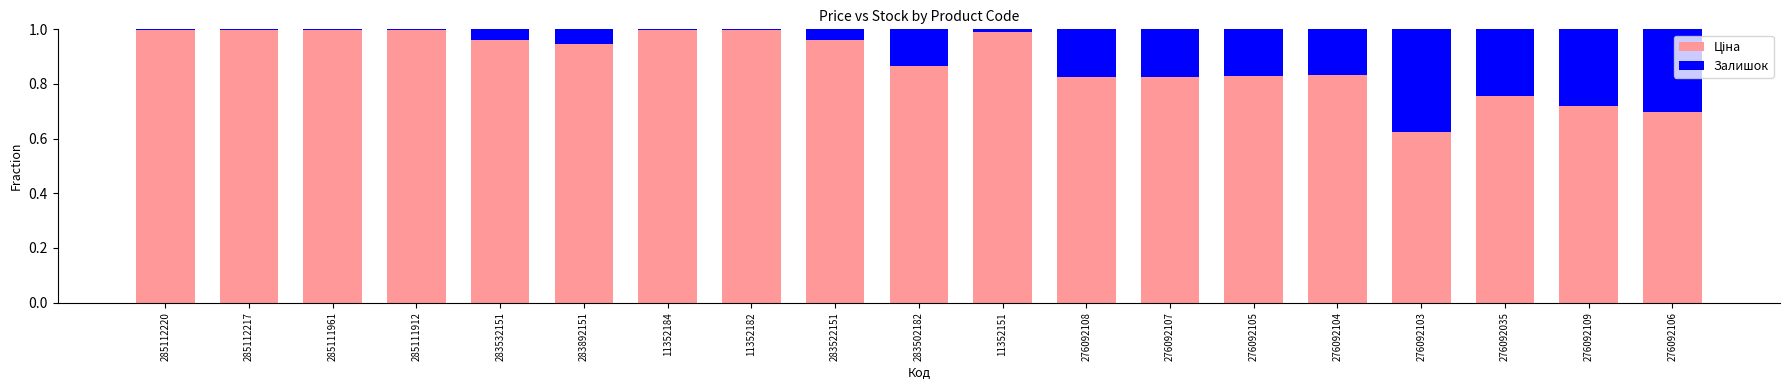

True or false: Ціна has a value of 0.7 at 276092106.

True